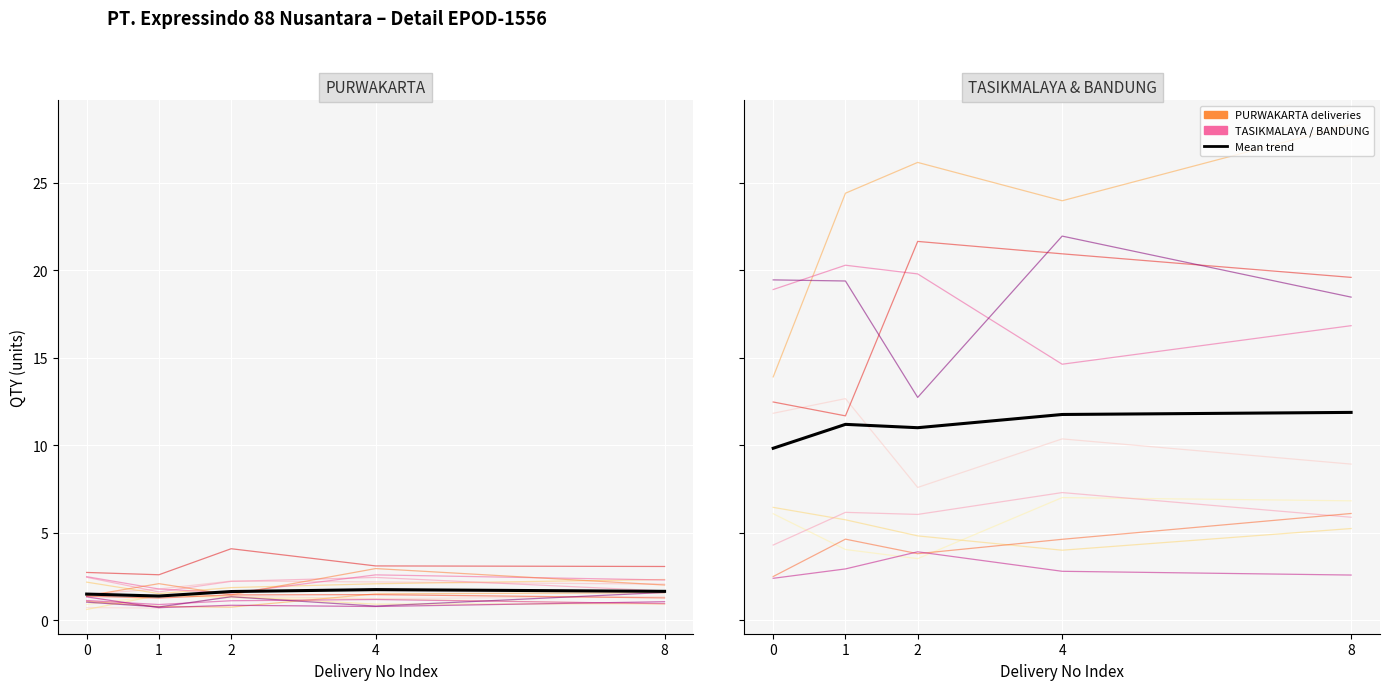

Reading left to right, transcribe all the data shown in this chart.

9.8	11.2	11.0	11.8	11.9